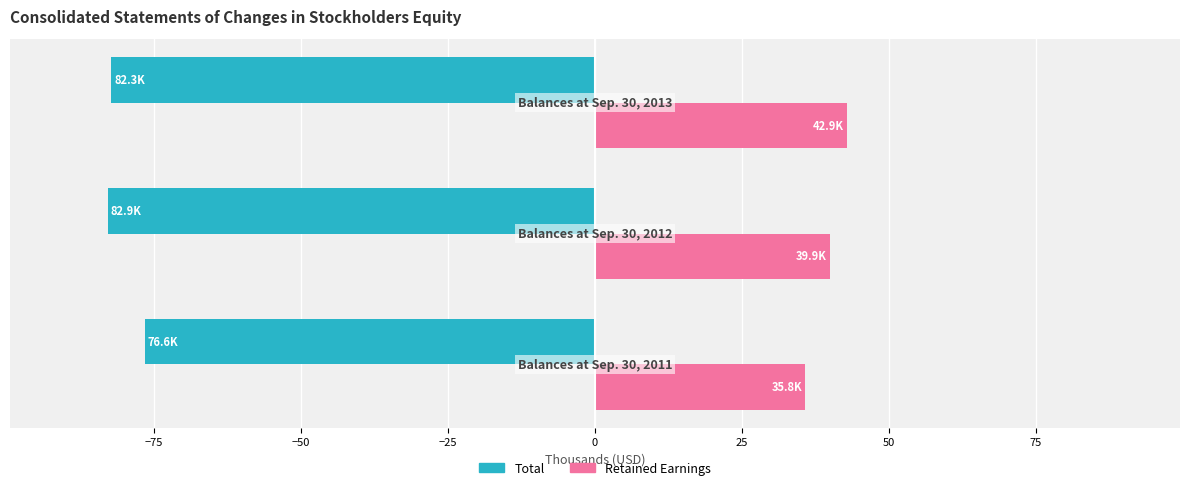

Rank the series by their average value, from highest to lowest.

Retained Earnings, Total